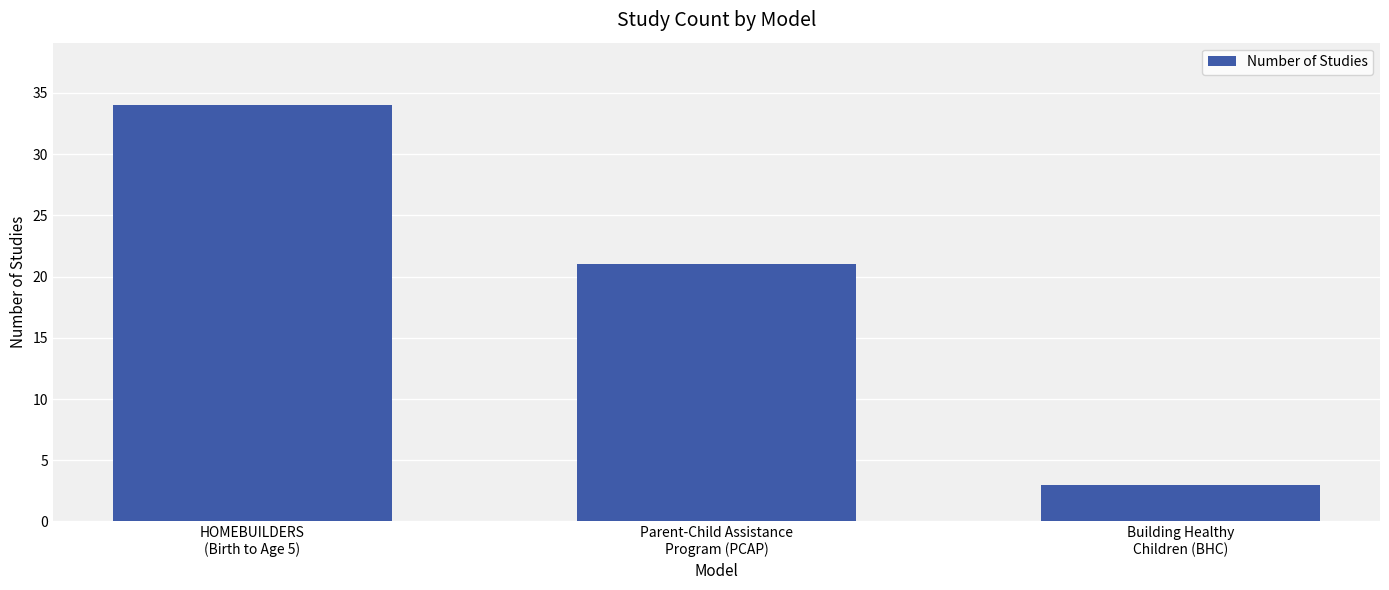

What is the label of the 1st bar from the right?

Building Healthy
Children (BHC)